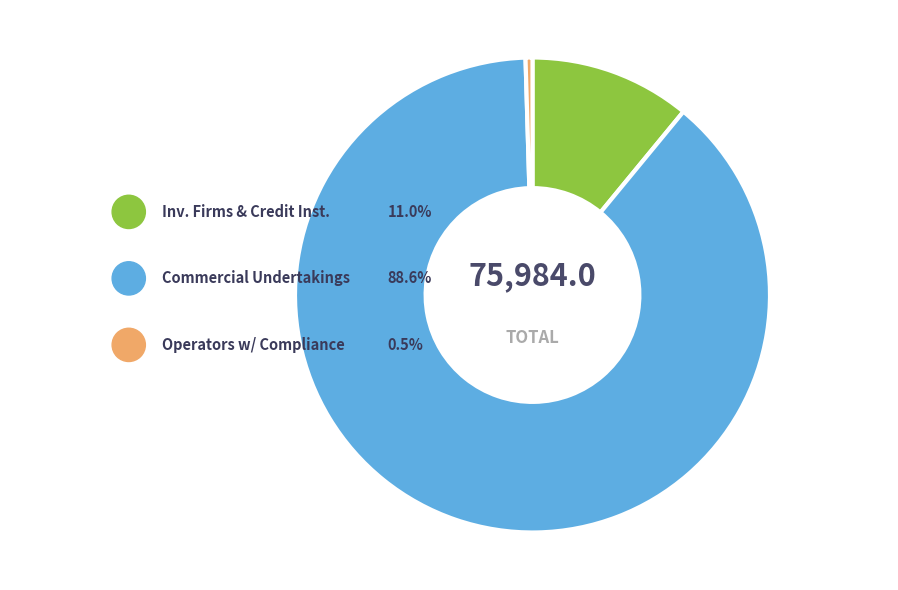

The Commercial Undertakings slice represents 81% of the pie. True or false?

False